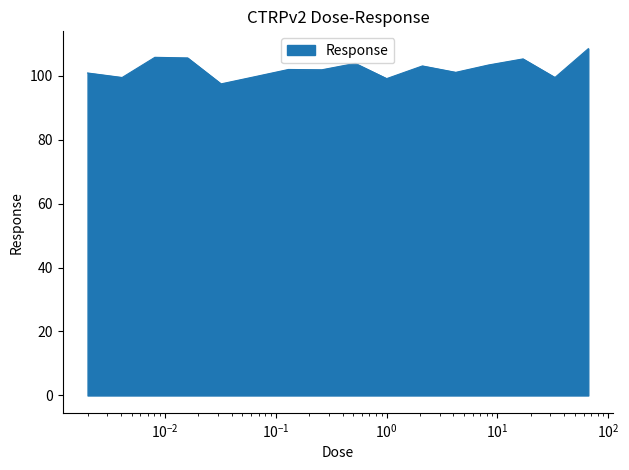

What is the minimum value shown in the chart?

97.4